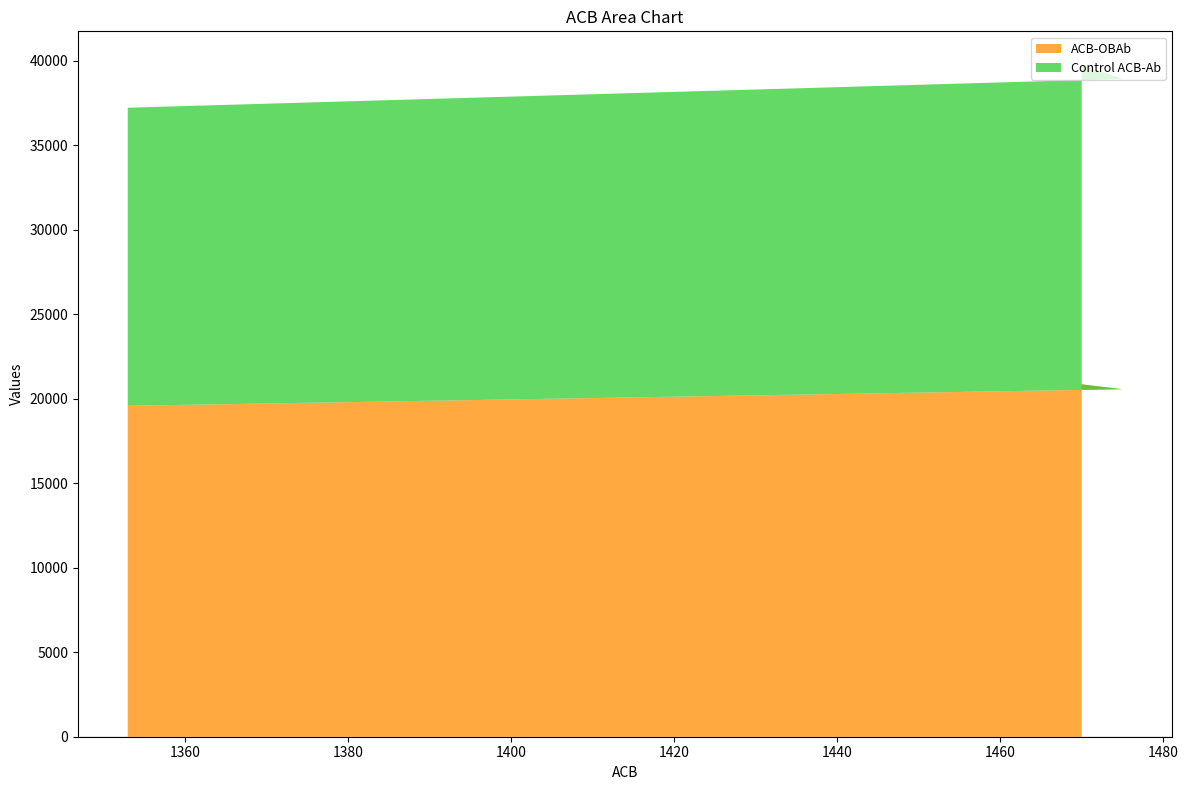

What is the lowest value of the ACB-OBAb series?

19587